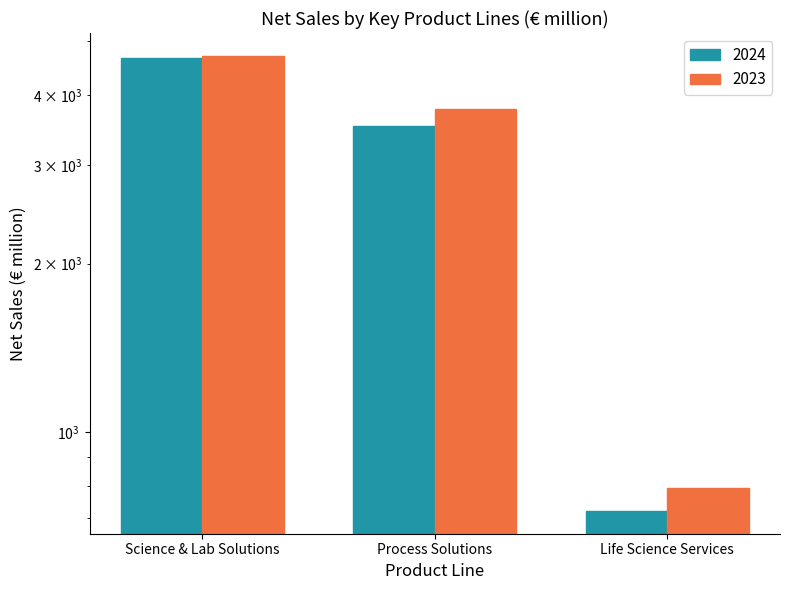

What is the sum of the 2023 values at Life Science Services and Process Solutions?

4574